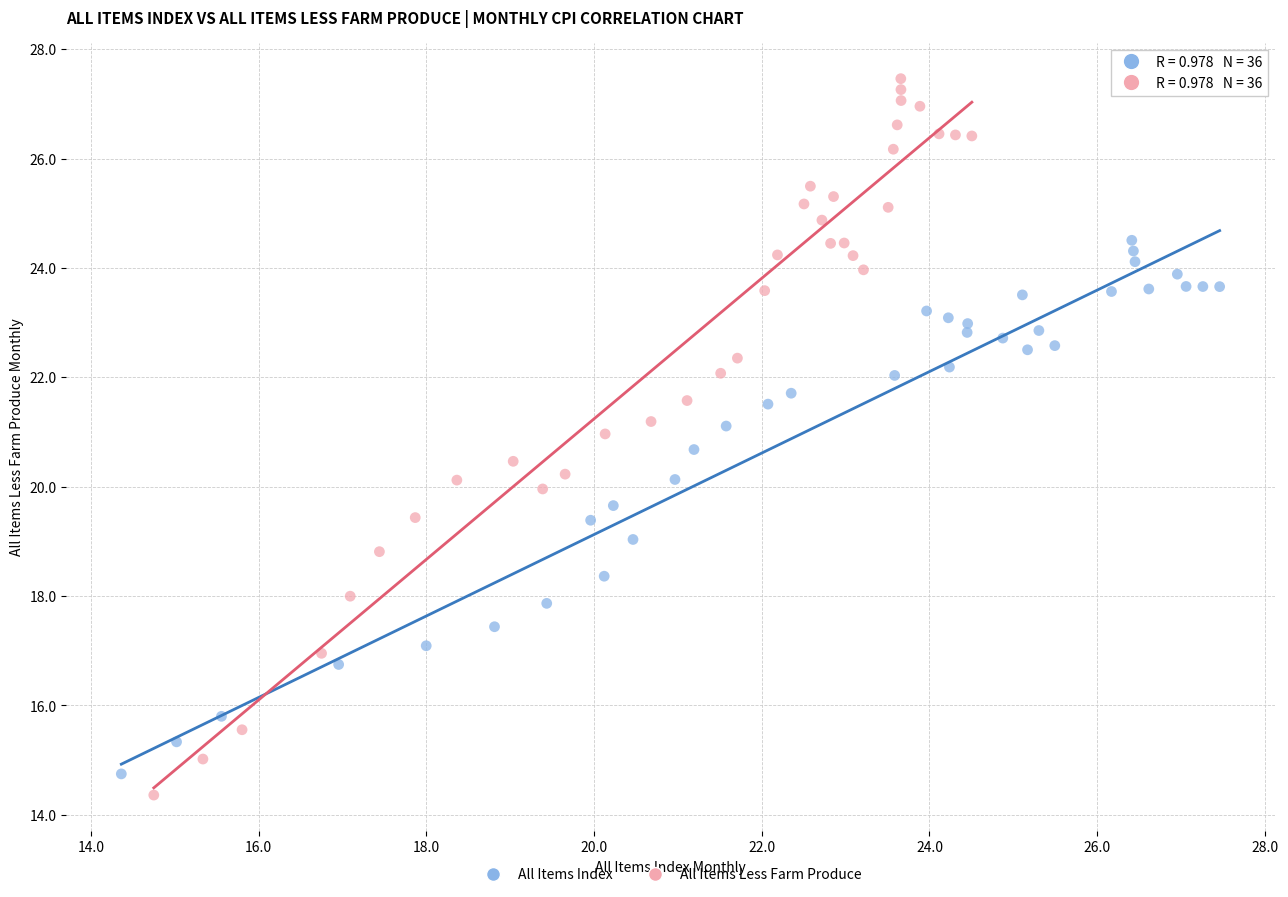

Which series has the widest spread of Y values?

All Items Less Farm Produce